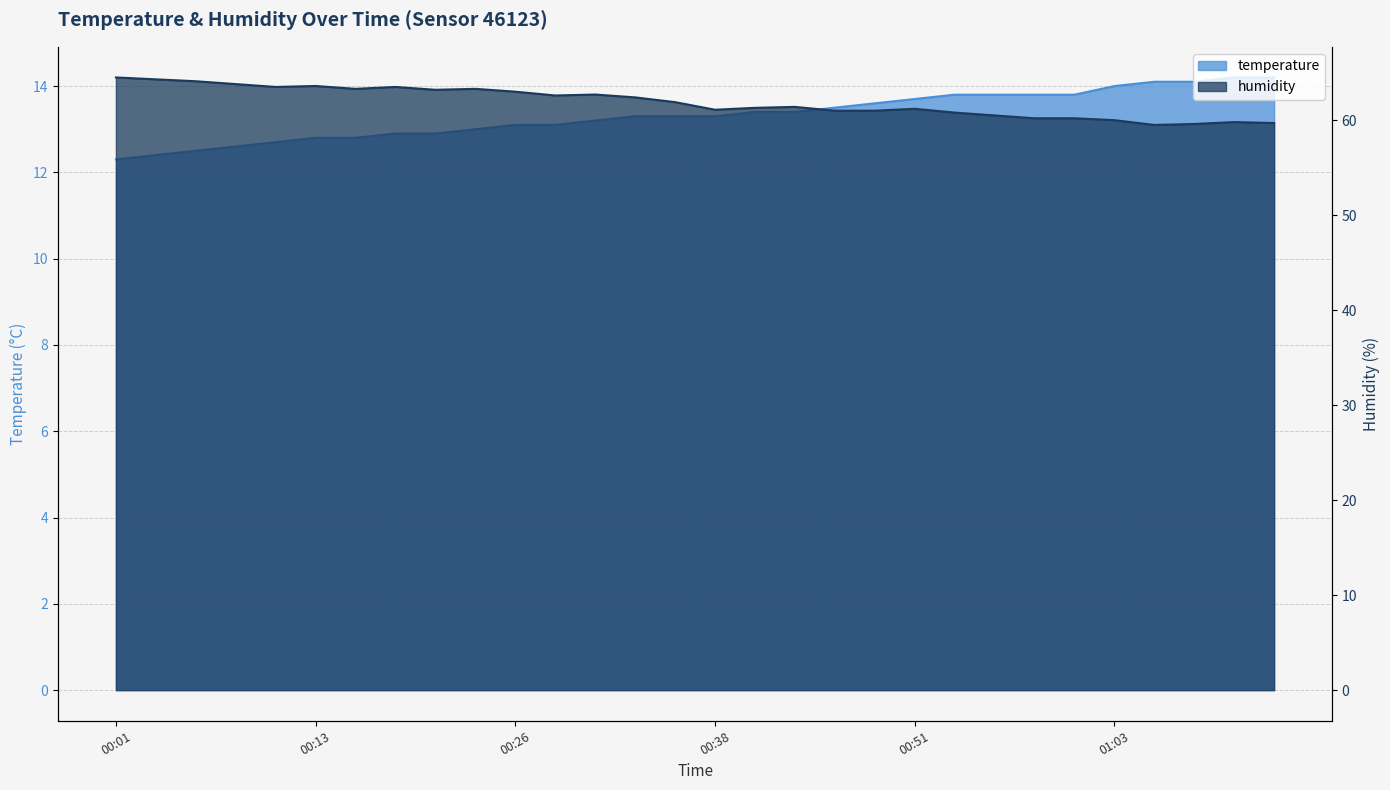

Is the value of humidity at 01:03 greater than the value of temperature at 01:01?

Yes